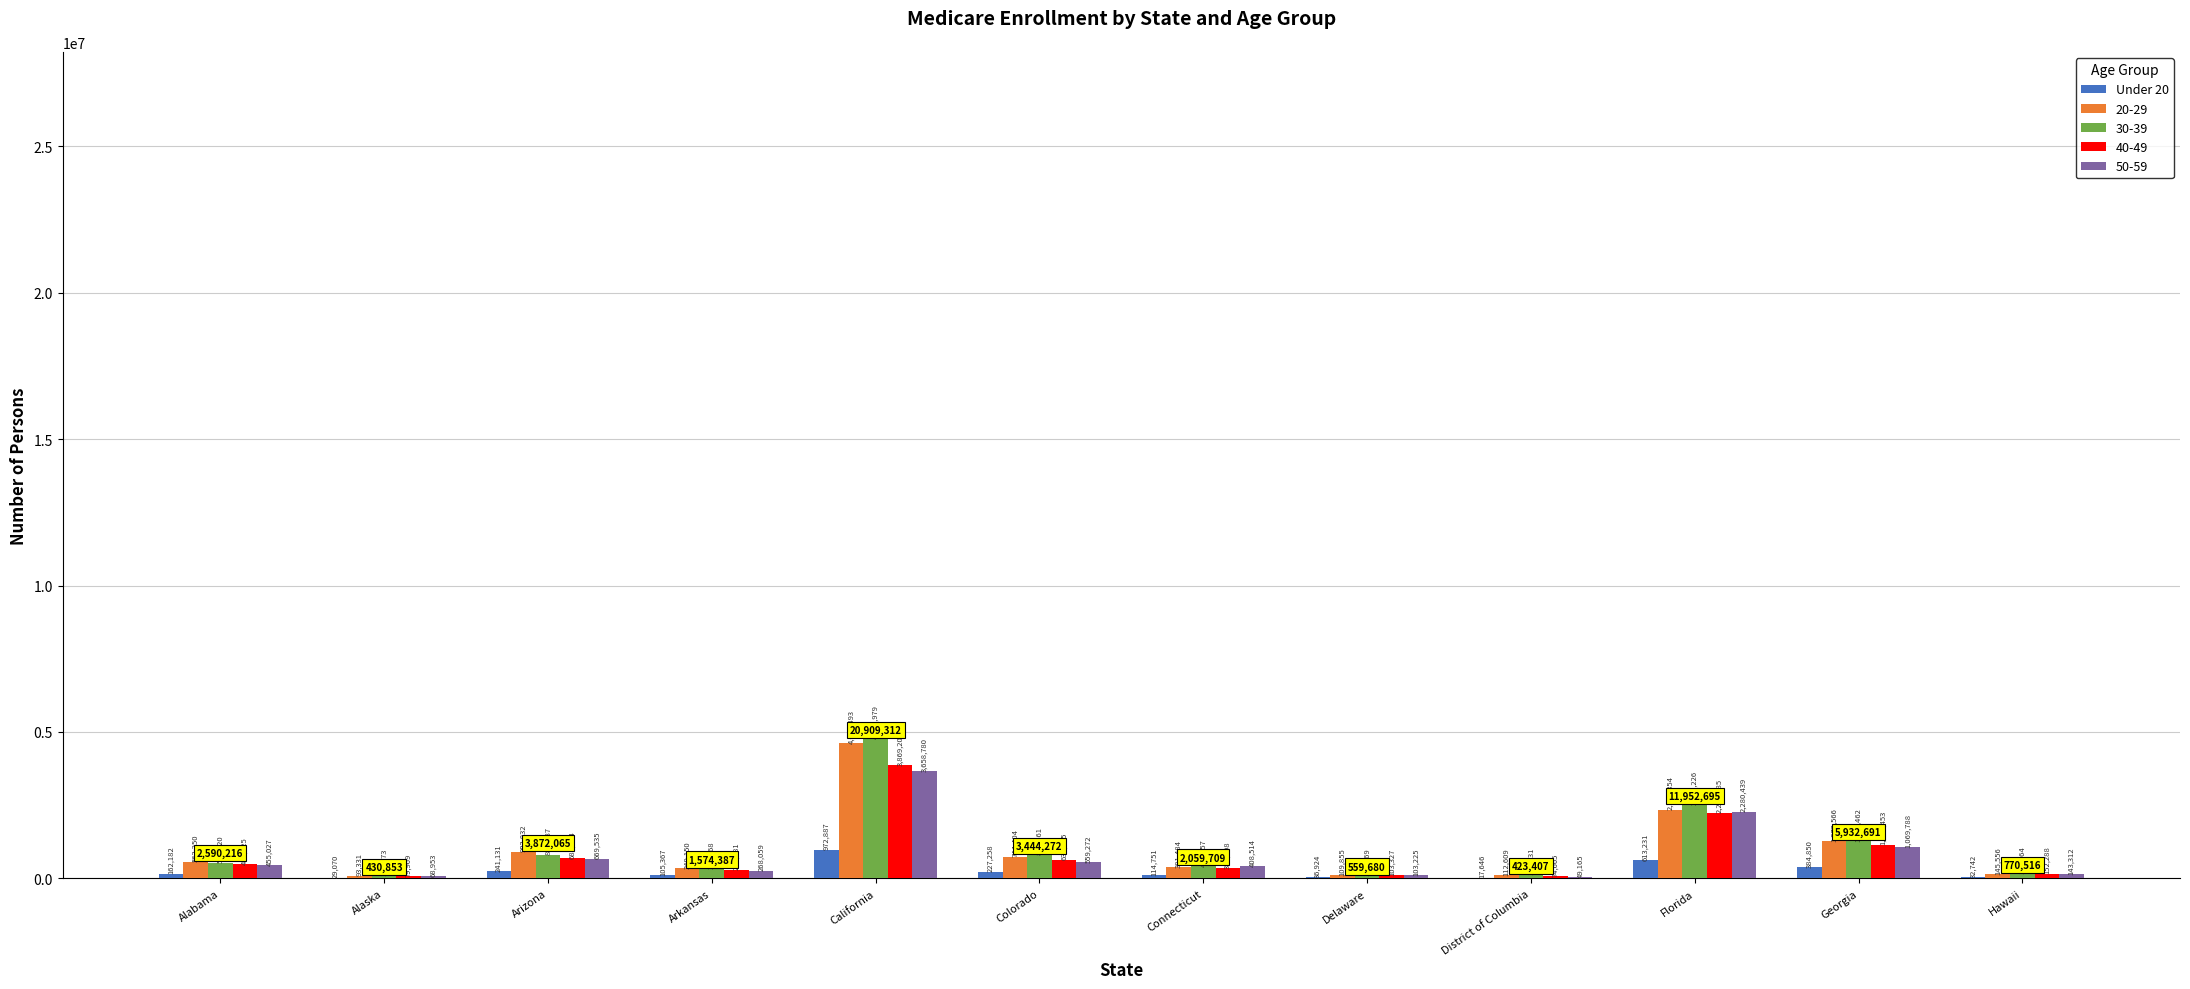

At which label does 30-39 reach its peak?

California